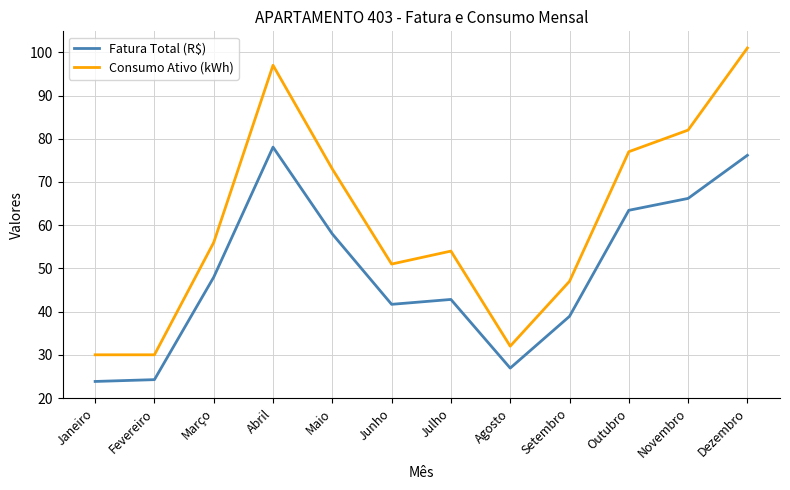

In Fatura Total (R$), how many points are lower than both neighbors (excluding endpoints)?

2